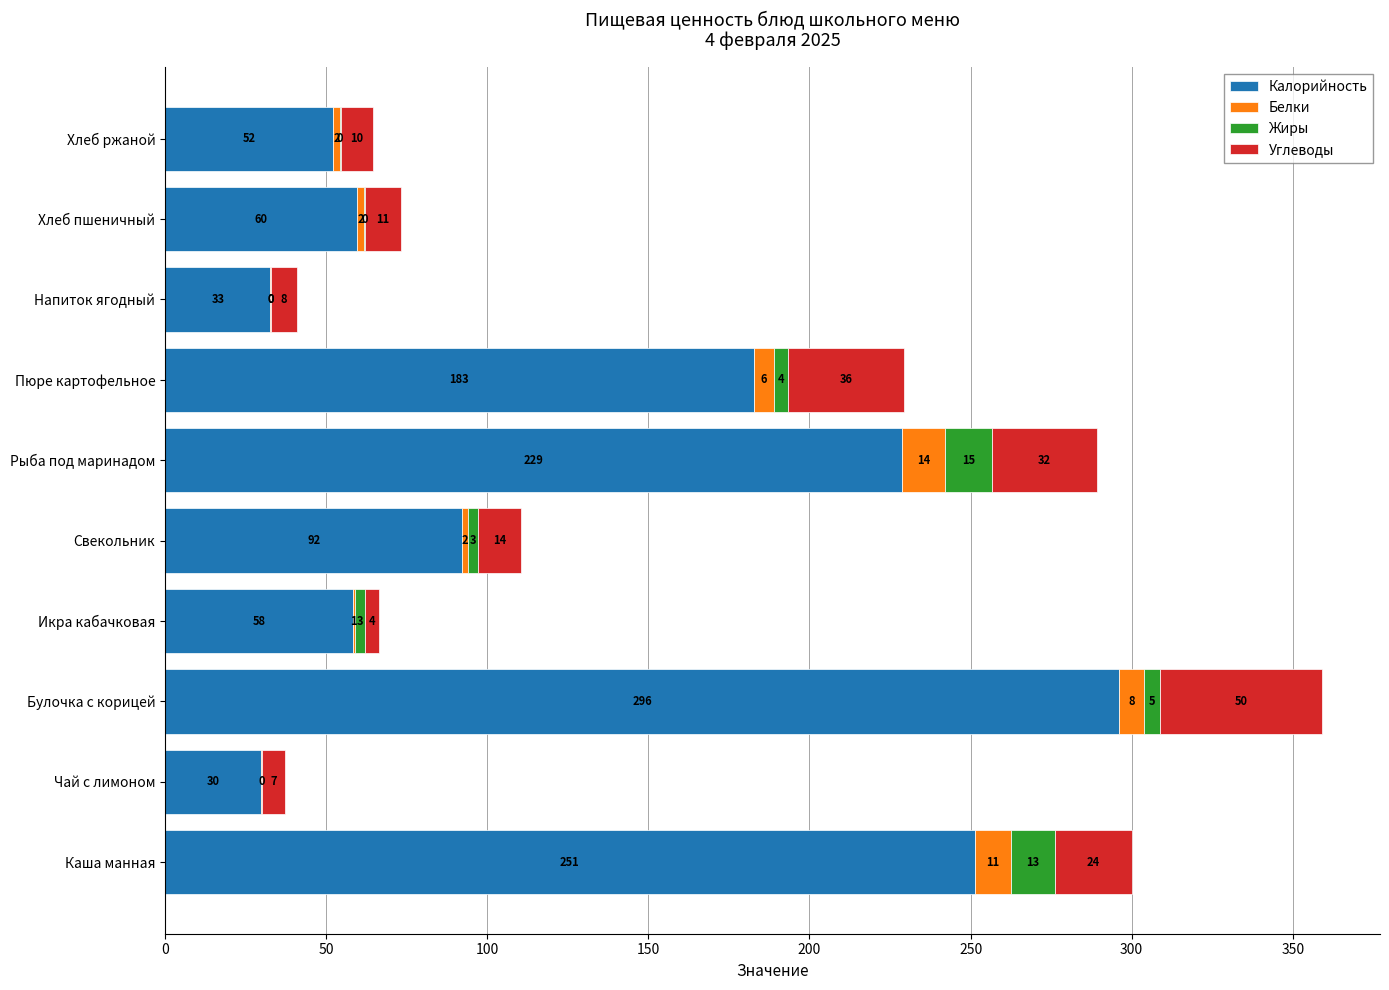

What is the approximate value of Калорийность at Икра кабачковая?

58.2